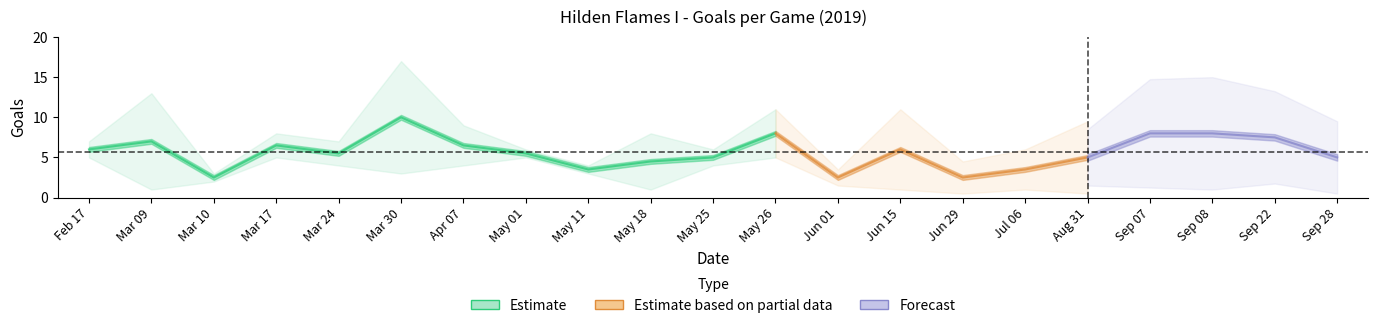

What position from the right is 2?

19